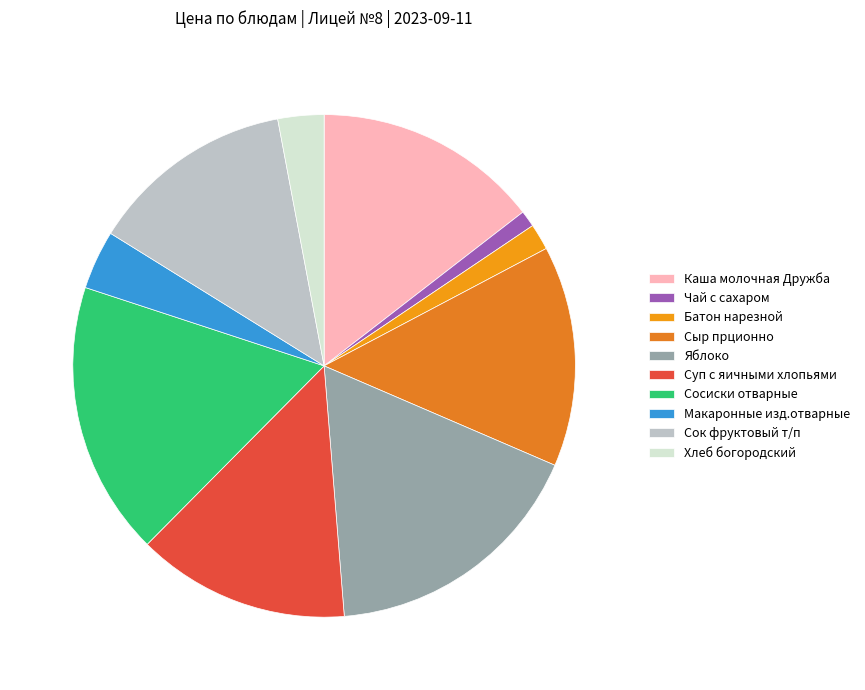

True or false: Хлеб богородский accounts for 3% of the total.

True